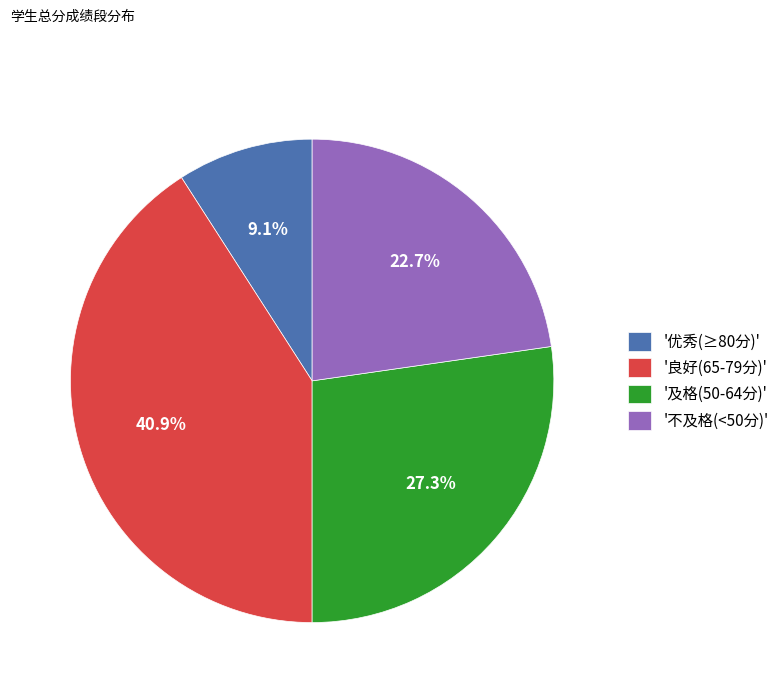

Count the number of slices in the pie.

4